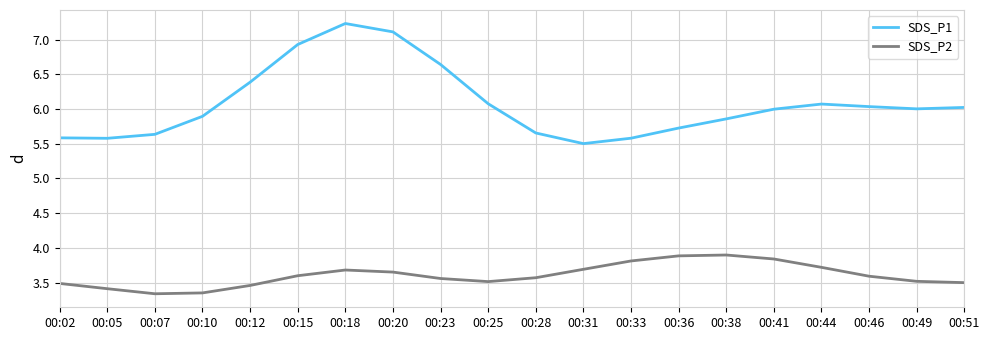

How many lines are shown in the chart?

2